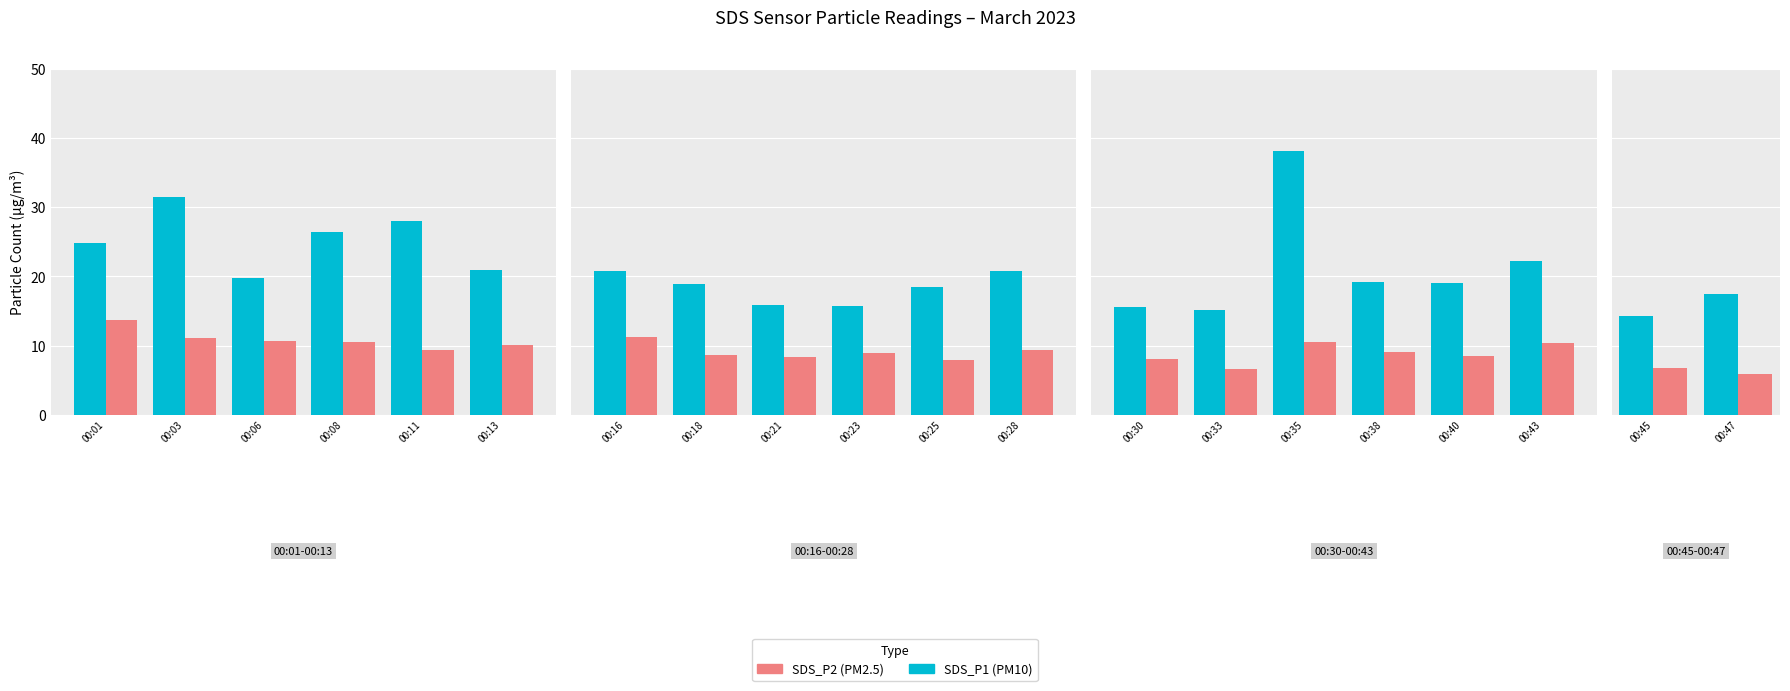

Where does the SDS_P2 series first go above 6?

00:01